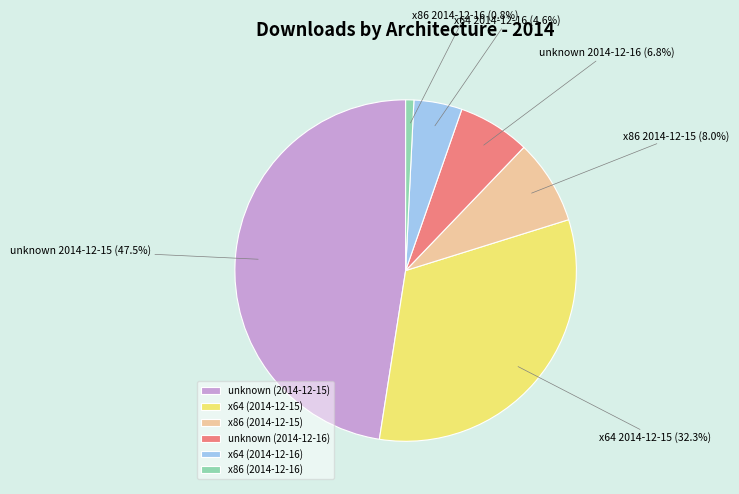

Rank the categories by value from highest to lowest.

unknown (2014-12-15), x64 (2014-12-15), x86 (2014-12-15), unknown (2014-12-16), x64 (2014-12-16), x86 (2014-12-16)